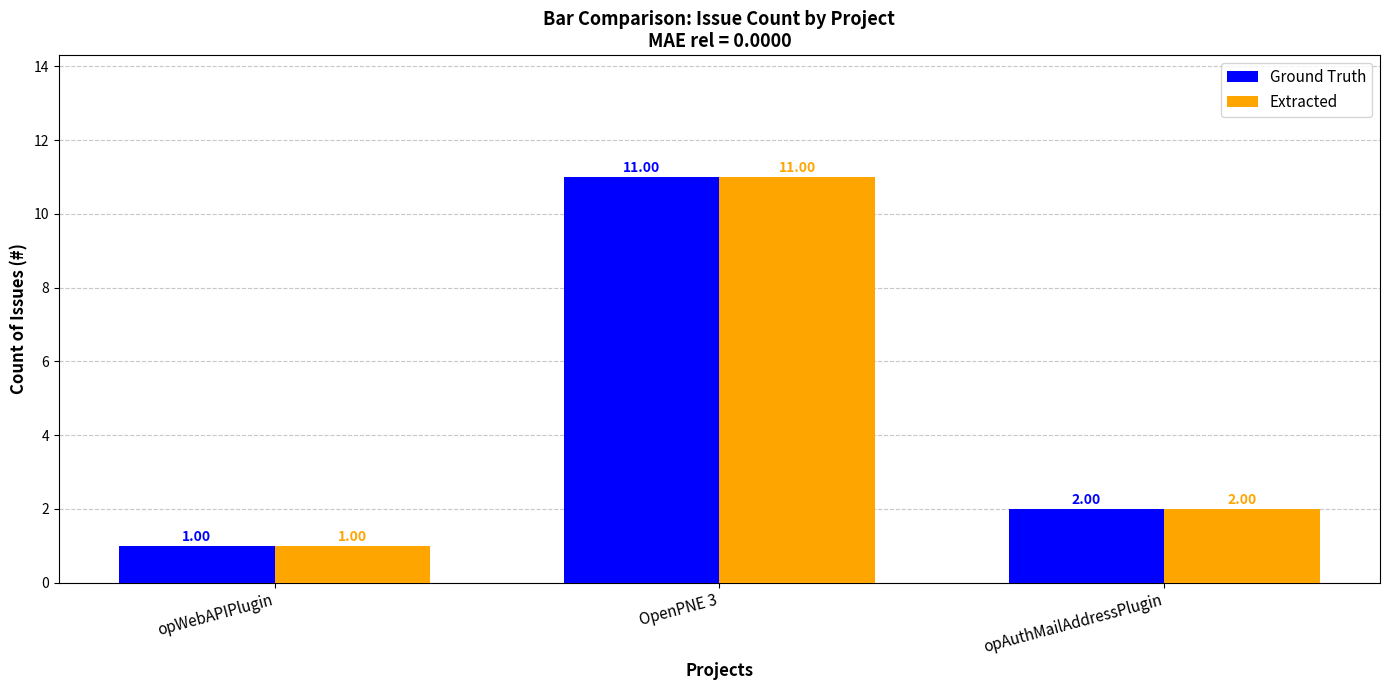

How many bars are there in total?

6